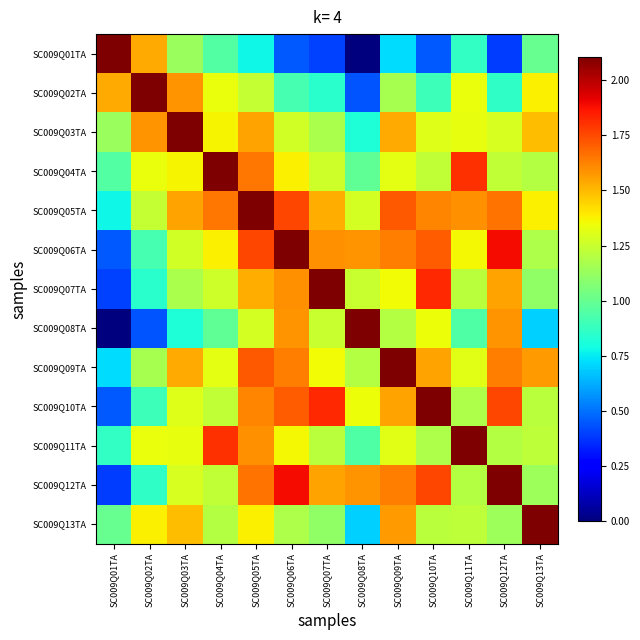

What is the difference between the highest and lowest values at SC009Q13TA?

1.4